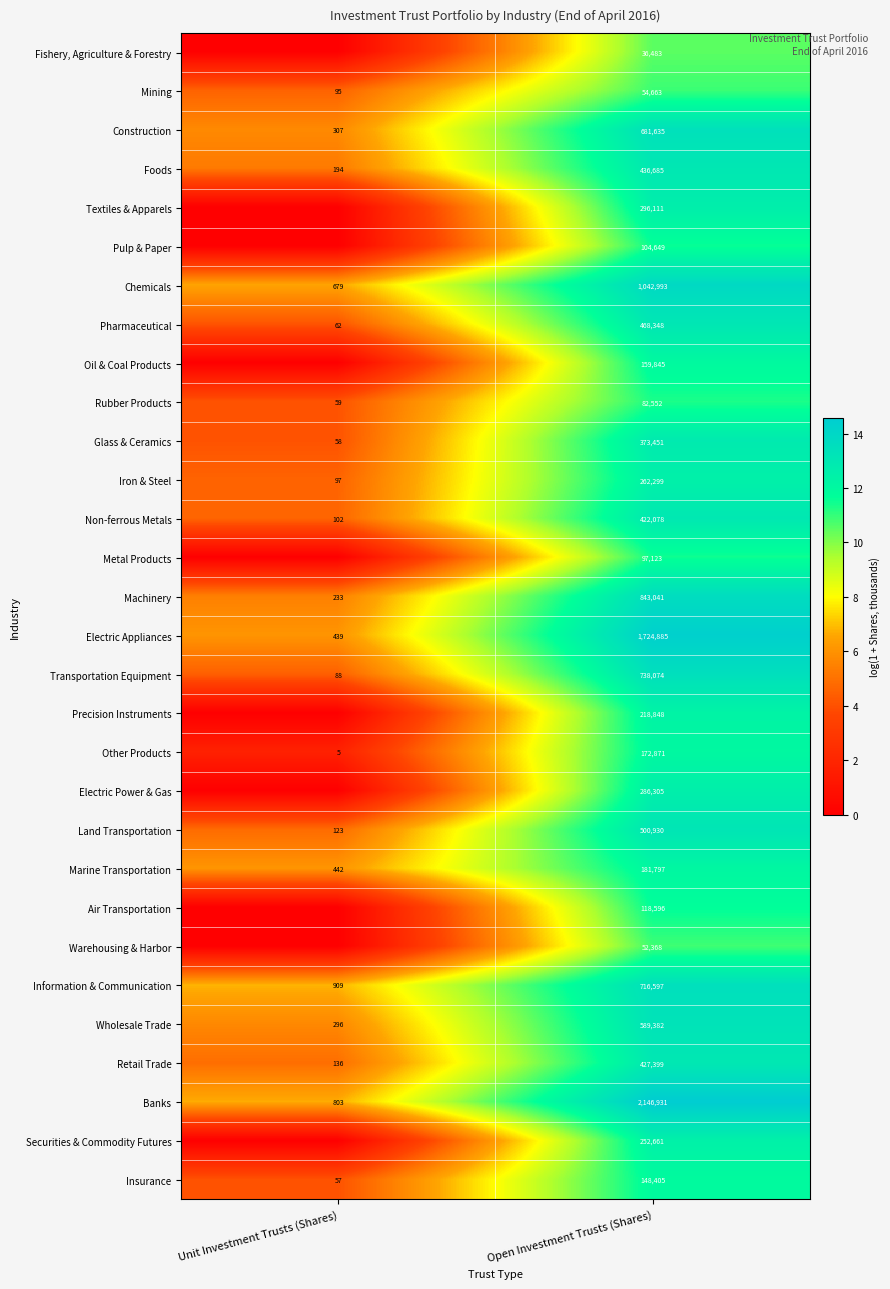

What is the difference between the maximum and minimum values in the Retail Trade series?

427263